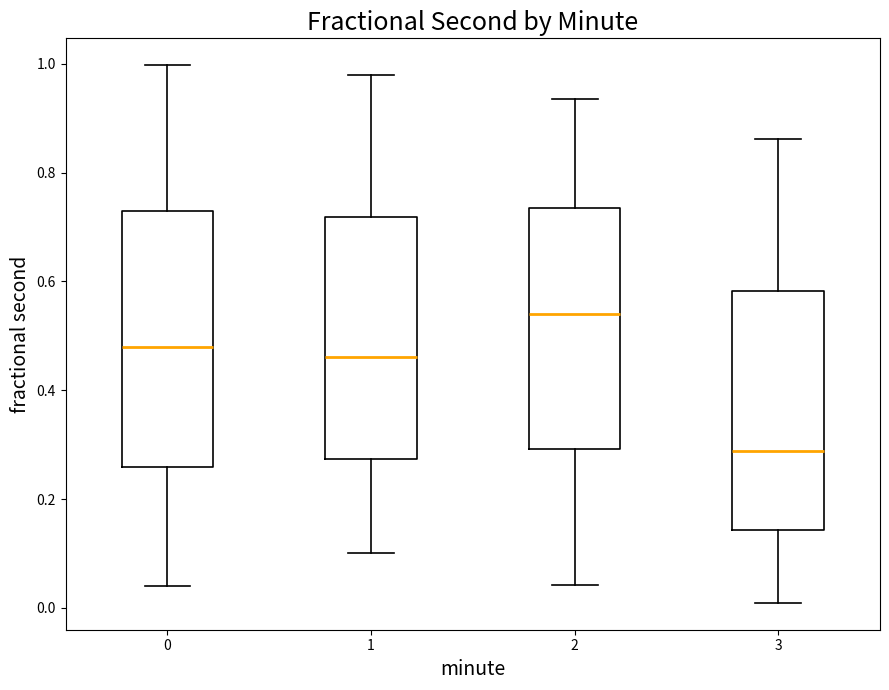

Which box's median line is the lowest?

3